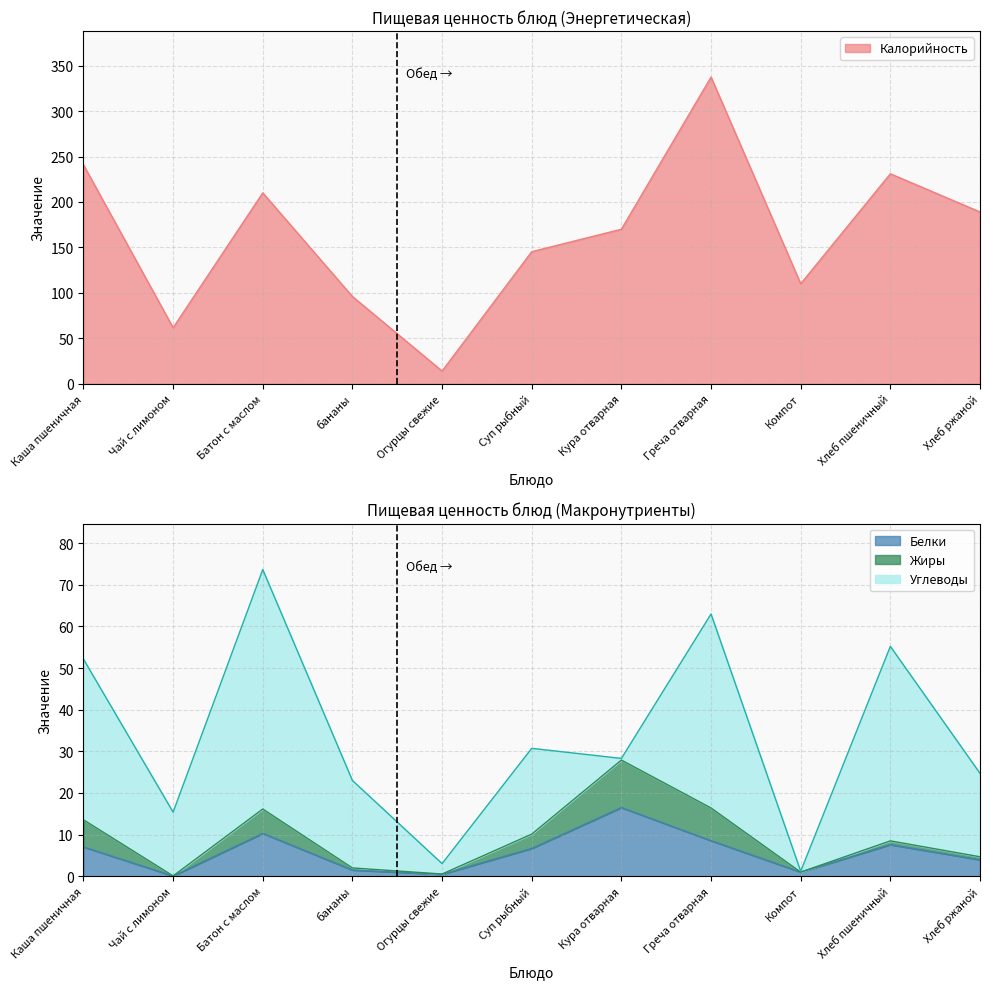

True or false: Белки and Калорийность cross at least once.

False